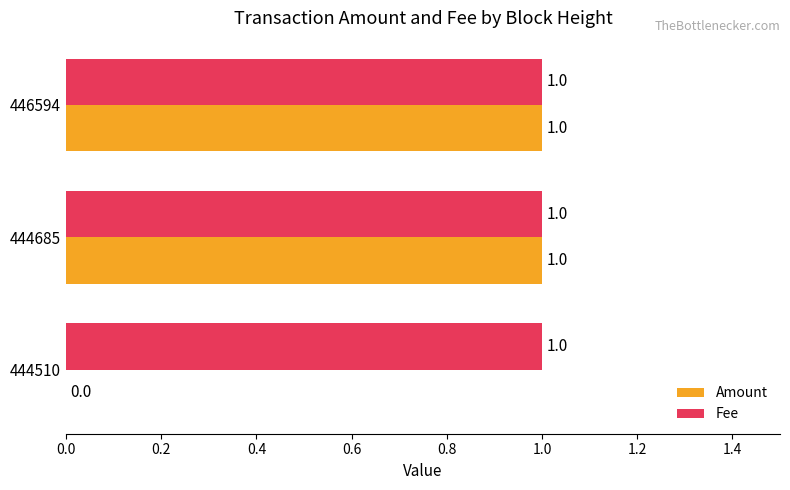

Which series has the largest total across all categories?

Fee